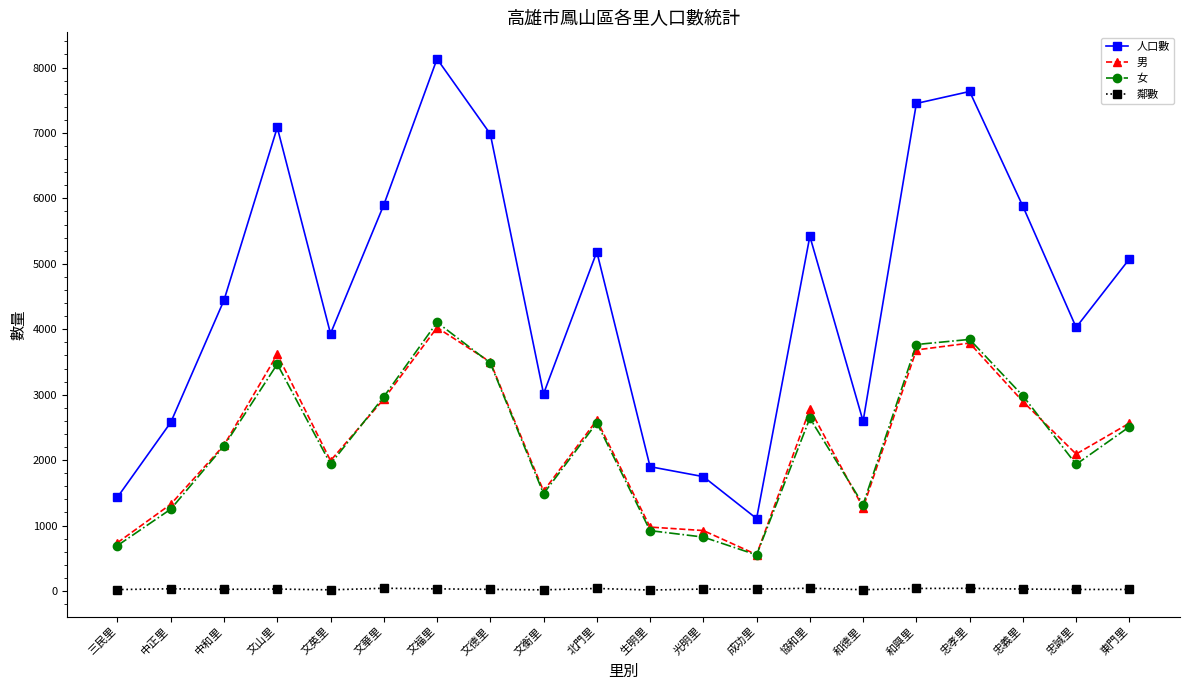

True or false: 人口數 and 女 cross at least once.

False